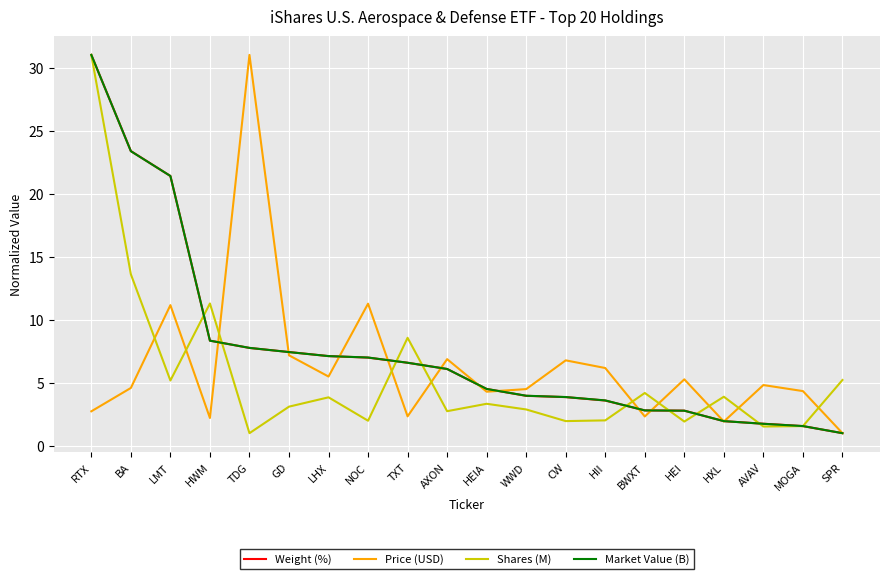

What is the minimum value for Shares (M)?

1.0